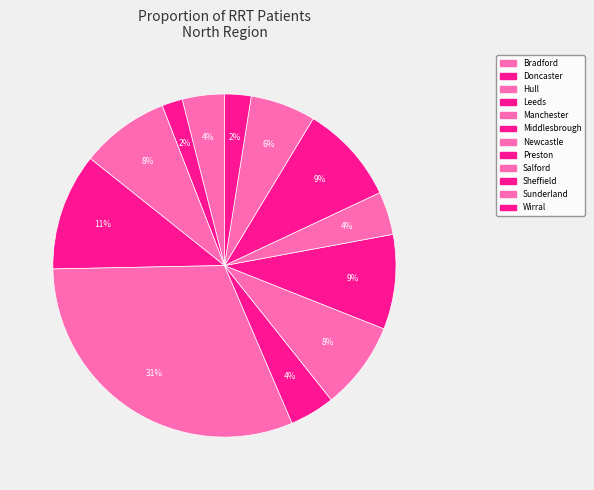

To the nearest percent, what is the difference between the Bradford and Newcastle slice percentages?

4%